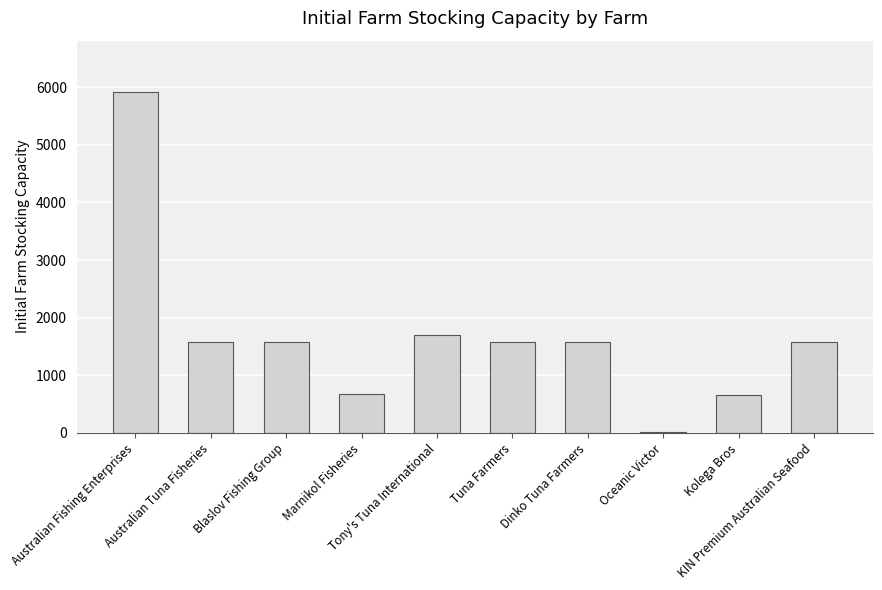

How many categories are shown in the chart?

10